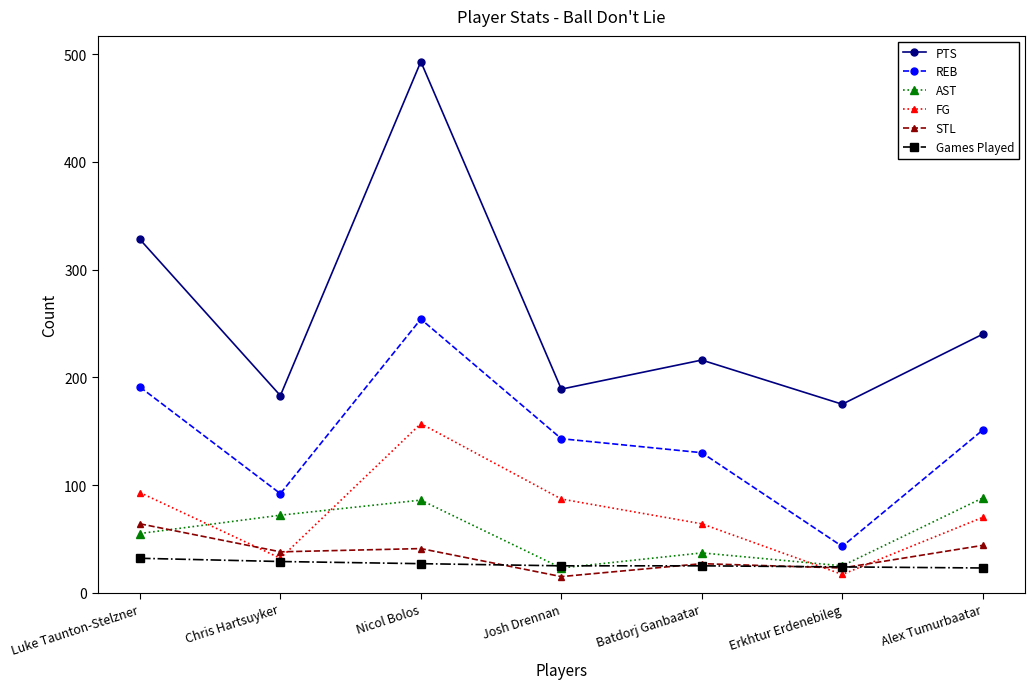

What is the maximum value for AST?

88